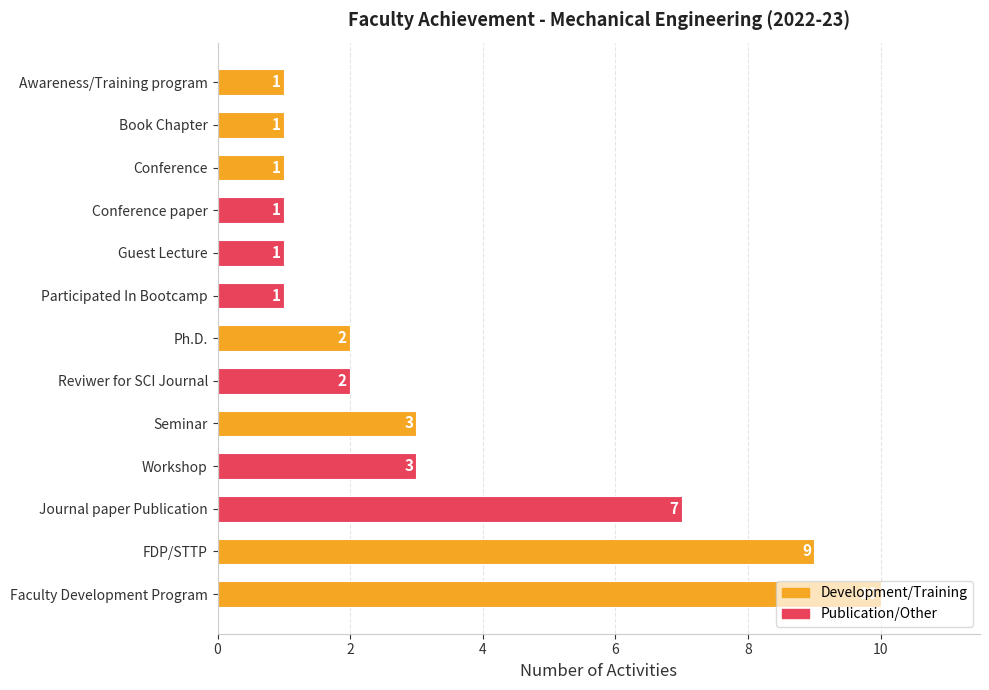

At which category does the chart reach its peak across all series?

Faculty Development Program